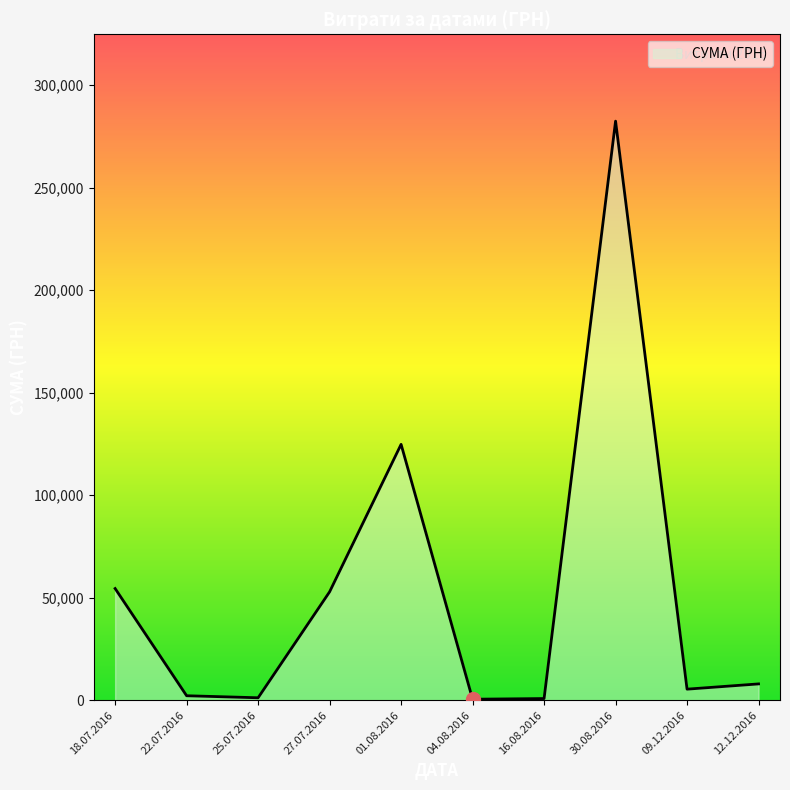

What is the maximum value shown in the chart?

282495.1